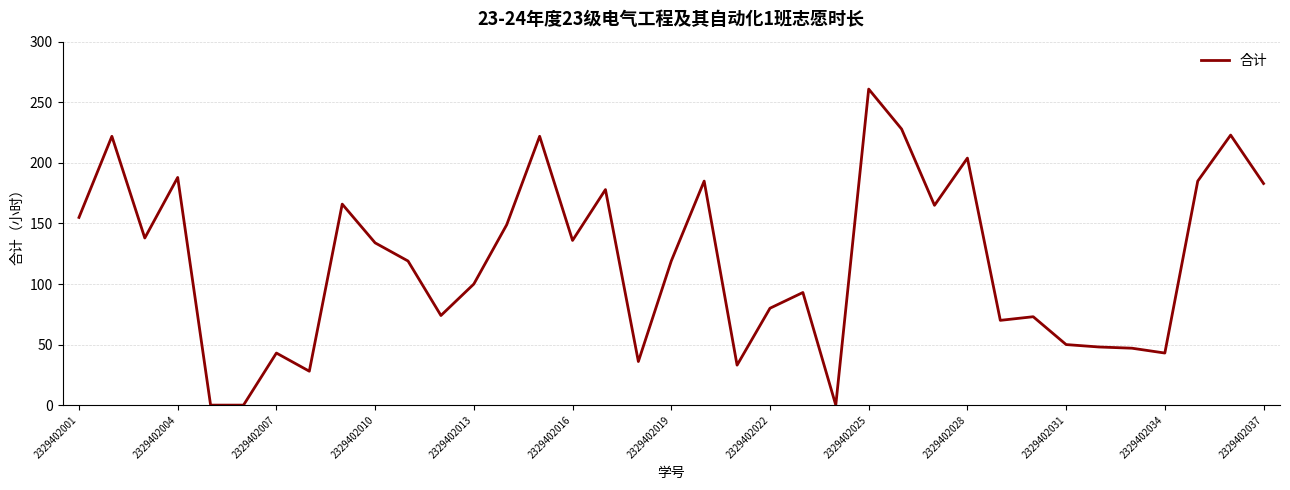

What is the maximum value shown in the chart?

261